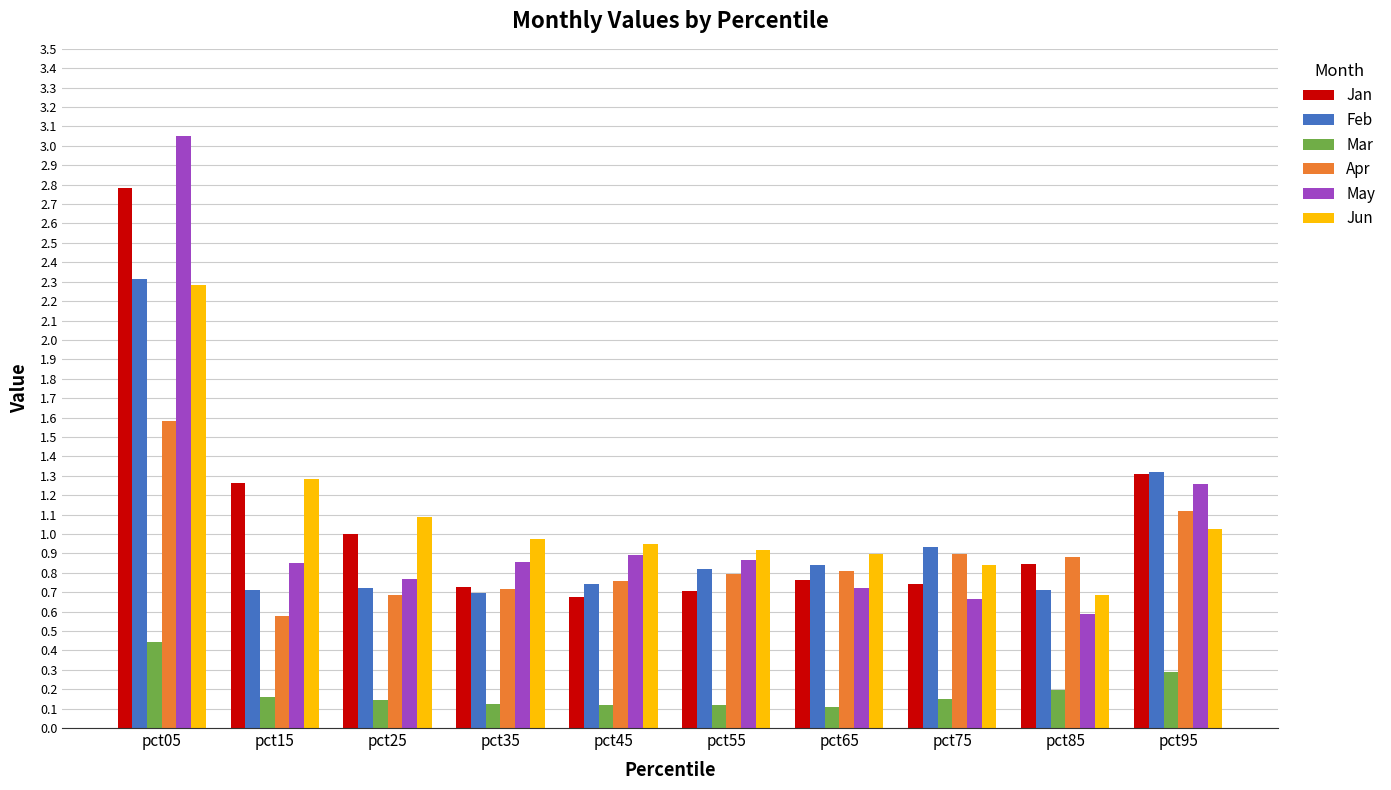

How many groups of bars are there?

10